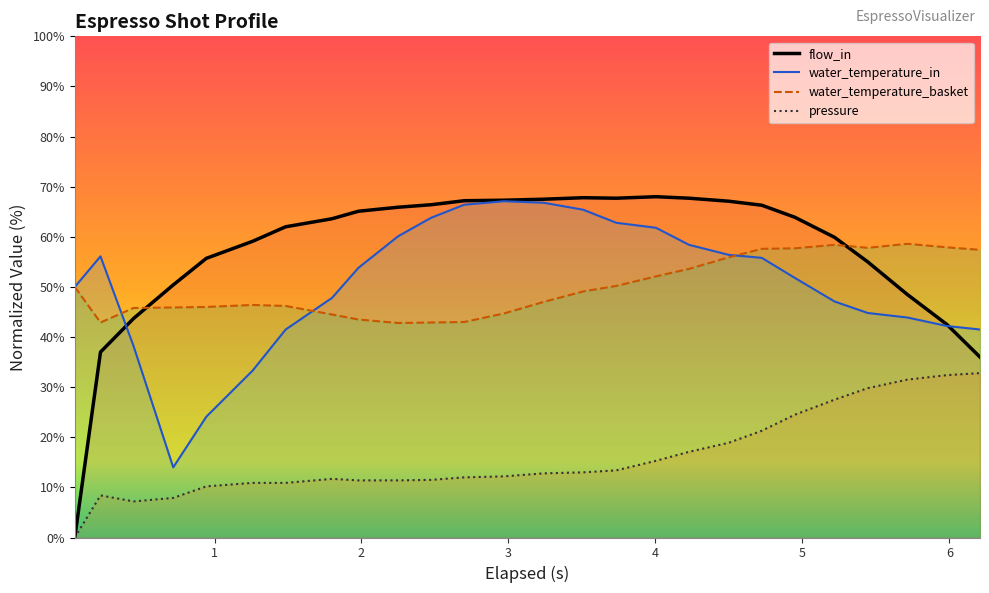

True or false: water_temperature_in and pressure cross at least once.

False